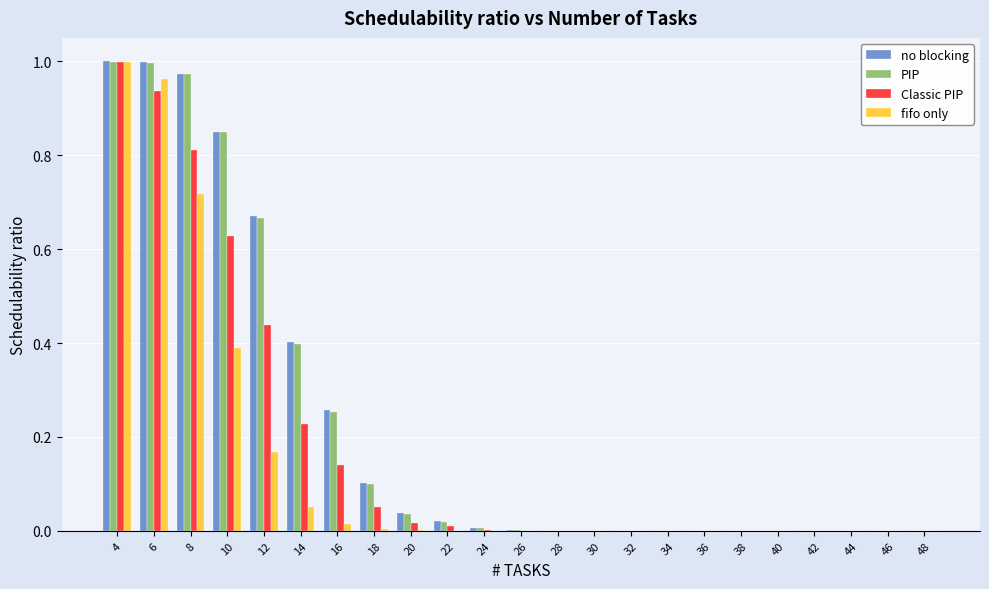

The value of Classic PIP at 38 is 0.5. True or false?

False